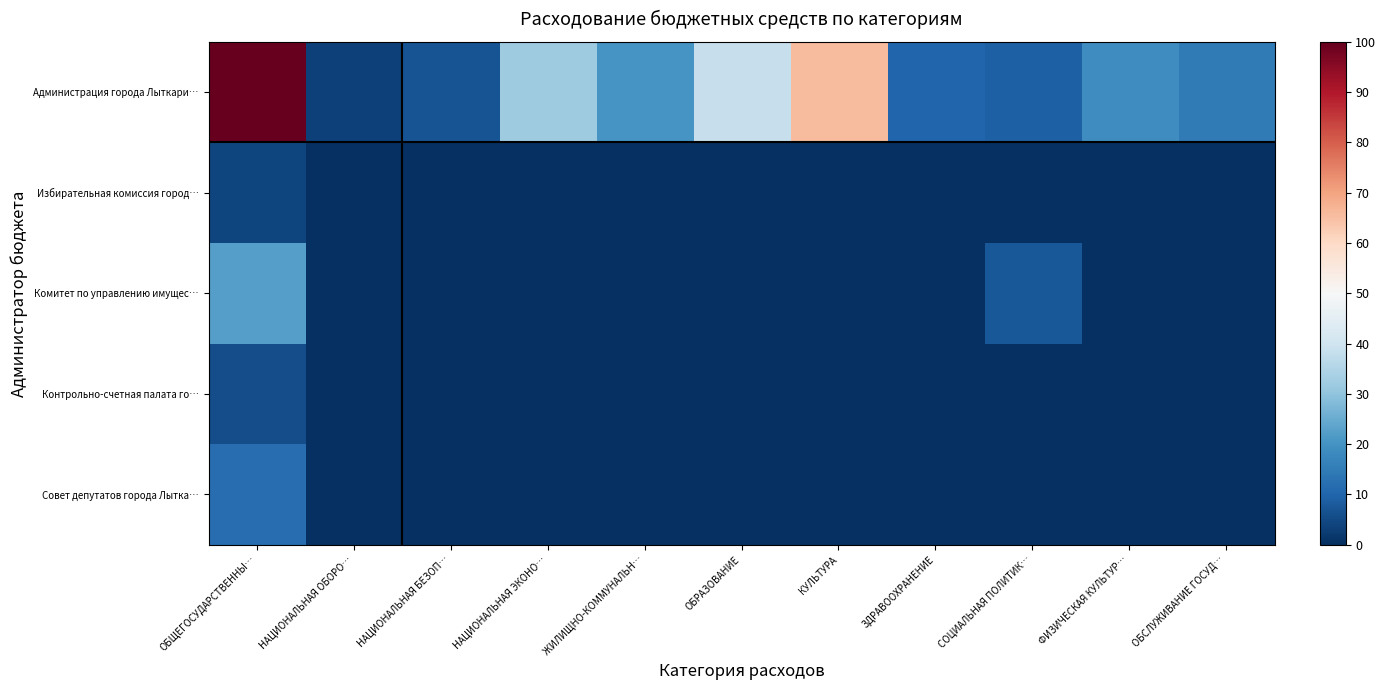

Reading right to left, transcribe all the data shown in this chart.

Администрация города Лыткари…: ОБСЛУЖИВАНИЕ ГОСУД…=14.7	ФИЗИЧЕСКАЯ КУЛЬТУР…=19.1	СОЦИАЛЬНАЯ ПОЛИТИК…=9.0	ЗДРАВООХРАНЕНИЕ=10.2	КУЛЬТУРА=65.8	ОБРАЗОВАНИЕ=38.6	ЖИЛИЩНО-КОММУНАЛЬН…=20.6	НАЦИОНАЛЬНАЯ ЭКОНО…=32.4	НАЦИОНАЛЬНАЯ БЕЗОП…=6.6	НАЦИОНАЛЬНАЯ ОБОРО…=3.1	ОБЩЕГОСУДАРСТВЕННЫ…=100.0
Избирательная комиссия город…: ОБСЛУЖИВАНИЕ ГОСУД…=0.0	ФИЗИЧЕСКАЯ КУЛЬТУР…=0.0	СОЦИАЛЬНАЯ ПОЛИТИК…=0.0	ЗДРАВООХРАНЕНИЕ=0.0	КУЛЬТУРА=0.0	ОБРАЗОВАНИЕ=0.0	ЖИЛИЩНО-КОММУНАЛЬН…=0.0	НАЦИОНАЛЬНАЯ ЭКОНО…=0.0	НАЦИОНАЛЬНАЯ БЕЗОП…=0.0	НАЦИОНАЛЬНАЯ ОБОРО…=0.0	ОБЩЕГОСУДАРСТВЕННЫ…=4.2
Комитет по управлению имущес…: ОБСЛУЖИВАНИЕ ГОСУД…=0.0	ФИЗИЧЕСКАЯ КУЛЬТУР…=0.0	СОЦИАЛЬНАЯ ПОЛИТИК…=7.6	ЗДРАВООХРАНЕНИЕ=0.0	КУЛЬТУРА=0.0	ОБРАЗОВАНИЕ=0.0	ЖИЛИЩНО-КОММУНАЛЬН…=0.0	НАЦИОНАЛЬНАЯ ЭКОНО…=0.1	НАЦИОНАЛЬНАЯ БЕЗОП…=0.0	НАЦИОНАЛЬНАЯ ОБОРО…=0.0	ОБЩЕГОСУДАРСТВЕННЫ…=22.6
Контрольно-счетная палата го…: ОБСЛУЖИВАНИЕ ГОСУД…=0.0	ФИЗИЧЕСКАЯ КУЛЬТУР…=0.0	СОЦИАЛЬНАЯ ПОЛИТИК…=0.1	ЗДРАВООХРАНЕНИЕ=0.0	КУЛЬТУРА=0.0	ОБРАЗОВАНИЕ=0.0	ЖИЛИЩНО-КОММУНАЛЬН…=0.0	НАЦИОНАЛЬНАЯ ЭКОНО…=0.0	НАЦИОНАЛЬНАЯ БЕЗОП…=0.0	НАЦИОНАЛЬНАЯ ОБОРО…=0.0	ОБЩЕГОСУДАРСТВЕННЫ…=5.5
Совет депутатов города Лытка…: ОБСЛУЖИВАНИЕ ГОСУД…=0.0	ФИЗИЧЕСКАЯ КУЛЬТУР…=0.0	СОЦИАЛЬНАЯ ПОЛИТИК…=0.0	ЗДРАВООХРАНЕНИЕ=0.0	КУЛЬТУРА=0.0	ОБРАЗОВАНИЕ=0.0	ЖИЛИЩНО-КОММУНАЛЬН…=0.0	НАЦИОНАЛЬНАЯ ЭКОНО…=0.0	НАЦИОНАЛЬНАЯ БЕЗОП…=0.0	НАЦИОНАЛЬНАЯ ОБОРО…=0.0	ОБЩЕГОСУДАРСТВЕННЫ…=11.7